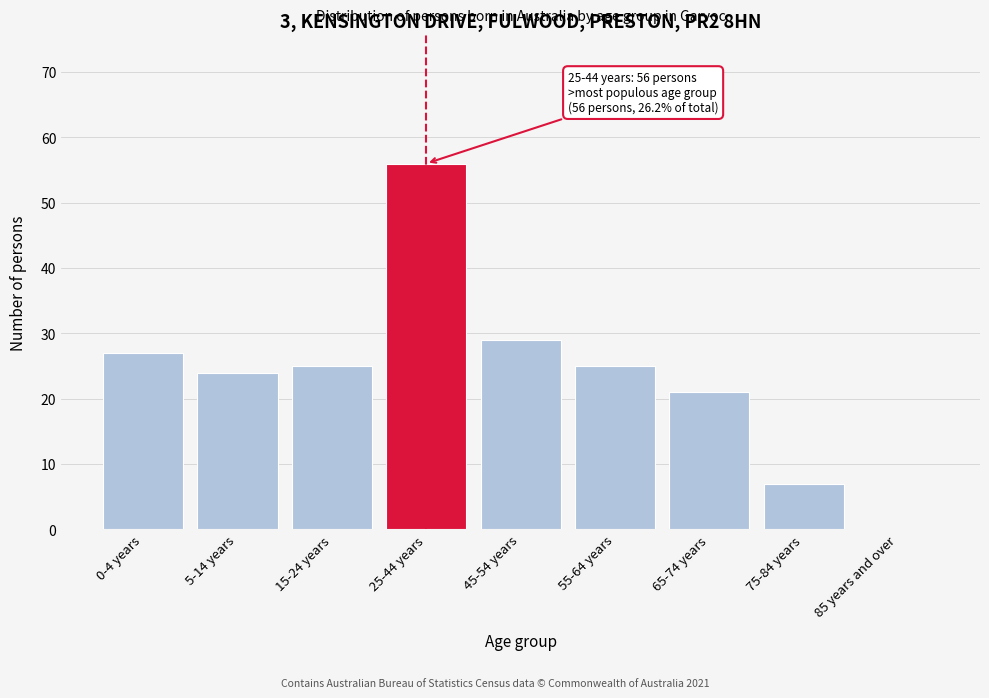

Reading left to right, list all the values displayed in this chart.

0-4 years=27	5-14 years=24	15-24 years=25	25-44 years=56	45-54 years=29	55-64 years=25	65-74 years=21	75-84 years=7	85 years and over=0